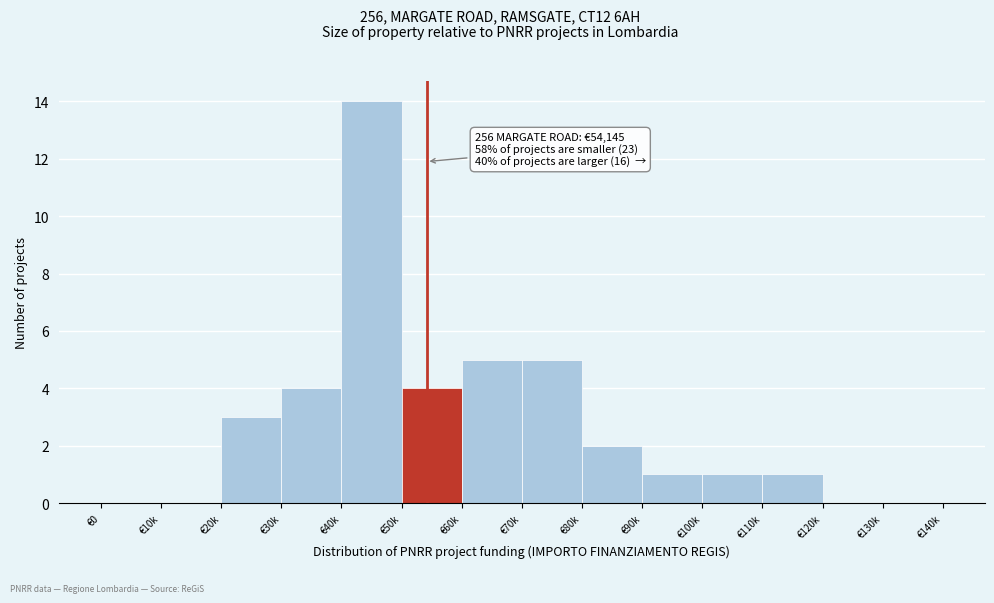

Reading right to left, what are all the values shown in this chart?

€130k=0	€120k=0	€110k=1	€100k=1	€90k=1	€80k=2	€70k=5	€60k=5	€50k=4	€40k=14	€30k=4	€20k=3	€10k=0	€0=0